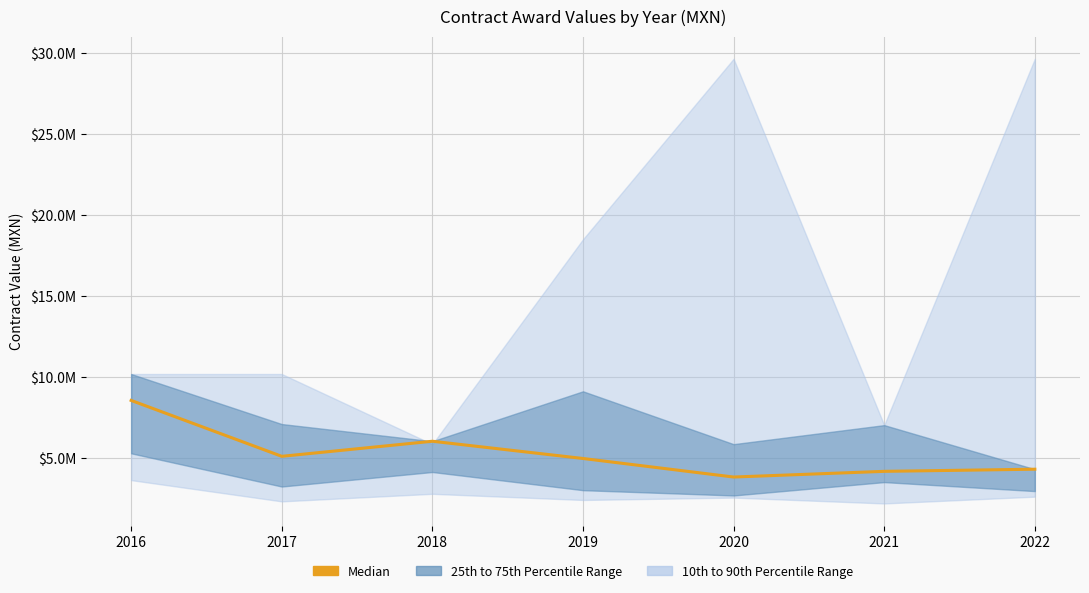

Reading left to right, list all the values displayed in this chart.

8551724.1	5104889.8	6034482.8	4971821.8	3827967.1	4178607.0	4310344.8